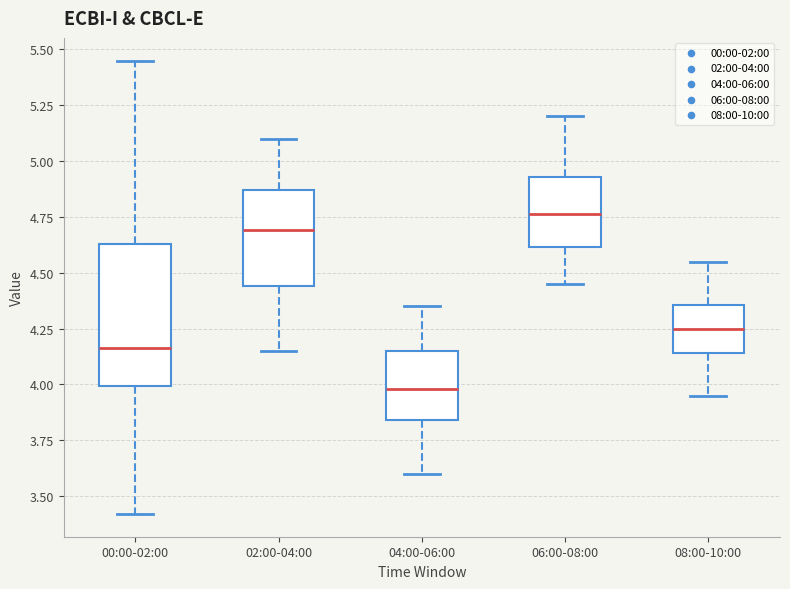

Reading left to right, read every box against the y-axis: the position of its median line, the range the box covers, and the ends of its whiskers. The values are not printed on the chart, so give them approximately, as read against the axis.

00:00-02:00: median 4.15, box 4.00 to 4.65, whiskers 3.40 to 5.45
02:00-04:00: median 4.70, box 4.45 to 4.85, whiskers 4.15 to 5.10
04:00-06:00: median 4.00, box 3.85 to 4.15, whiskers 3.60 to 4.35
06:00-08:00: median 4.75, box 4.60 to 4.95, whiskers 4.45 to 5.20
08:00-10:00: median 4.25, box 4.15 to 4.35, whiskers 3.95 to 4.55